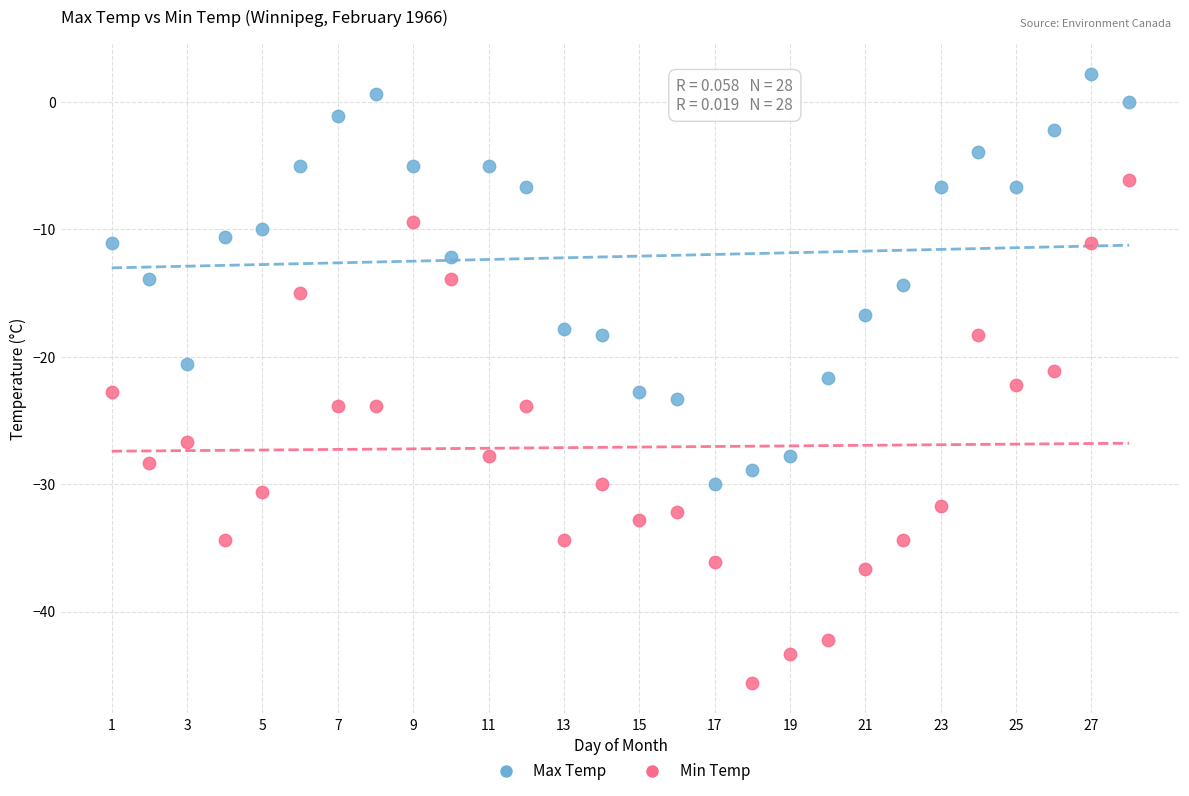

Which series contains the highest Y value?

Max Temp